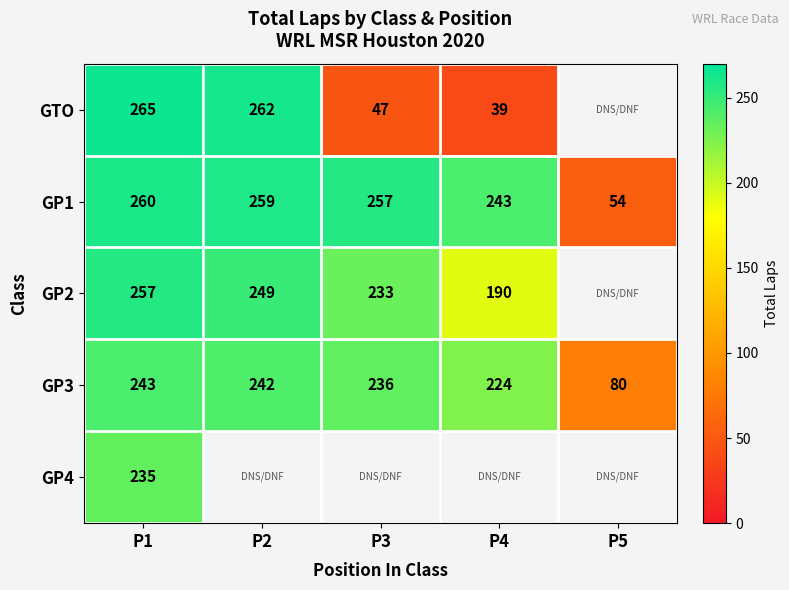

Rank the categories by GP1 value from lowest to highest.

P5, P4, P3, P2, P1